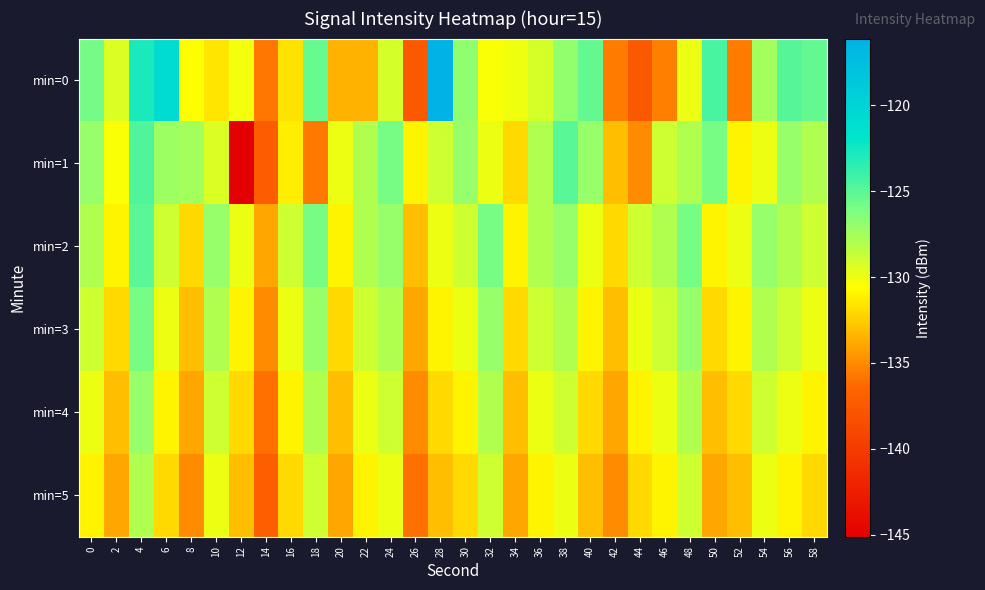

Which series has the widest spread of values?

min=0